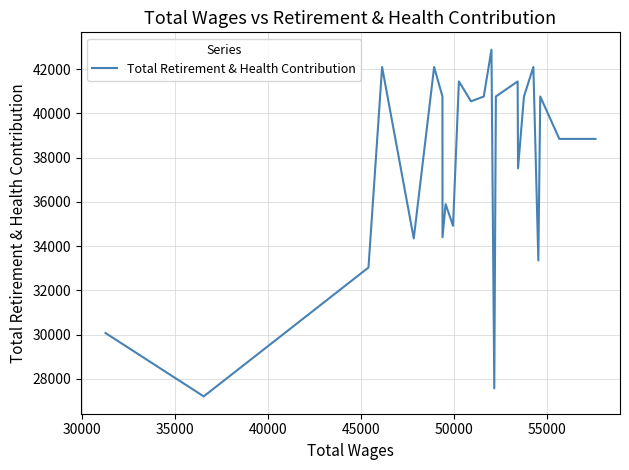

What is the maximum value shown in the chart?

42882